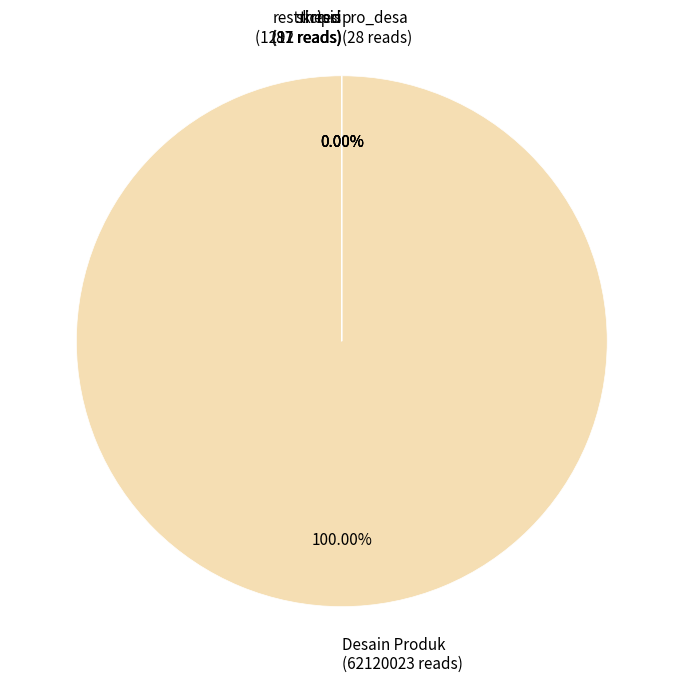

Does thesis account for over 50% of the chart?

No